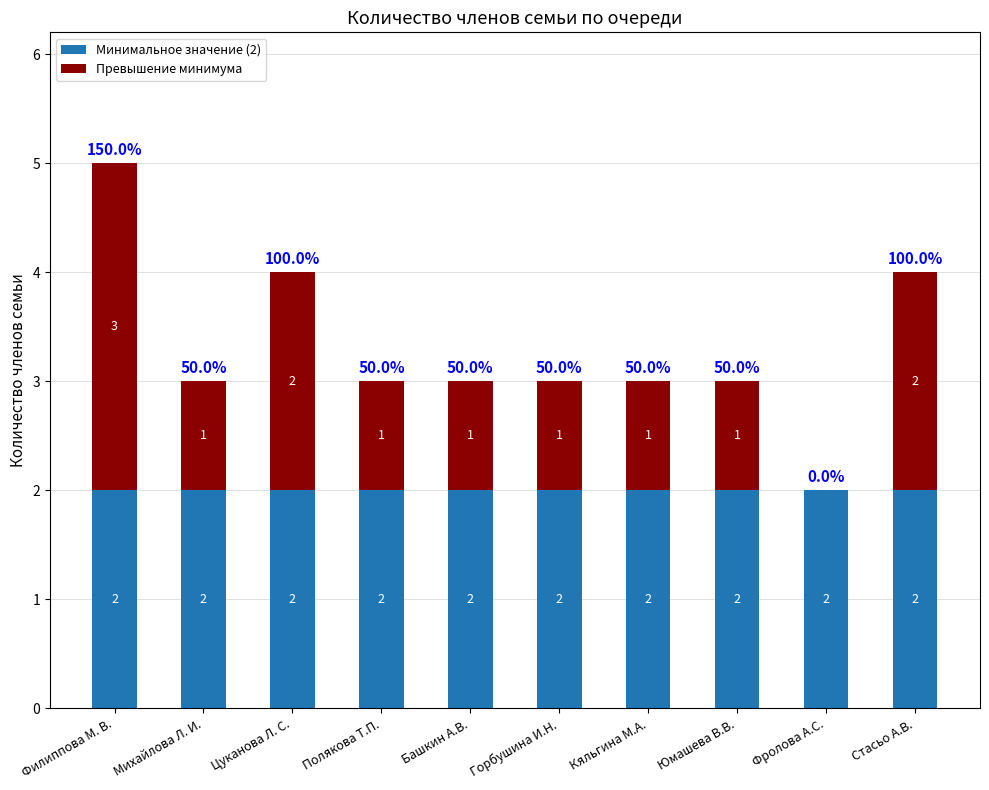

Is it true that Минимальное значение (2) equals 2 at Фролова А.С.?

True